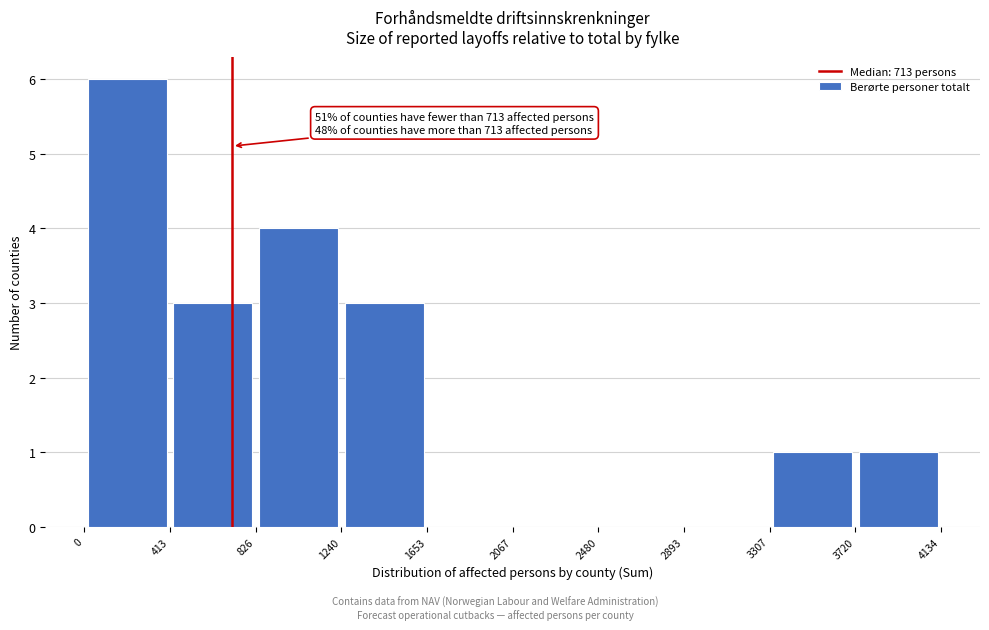

Which range on the x-axis has the tallest bar?

0 to 413